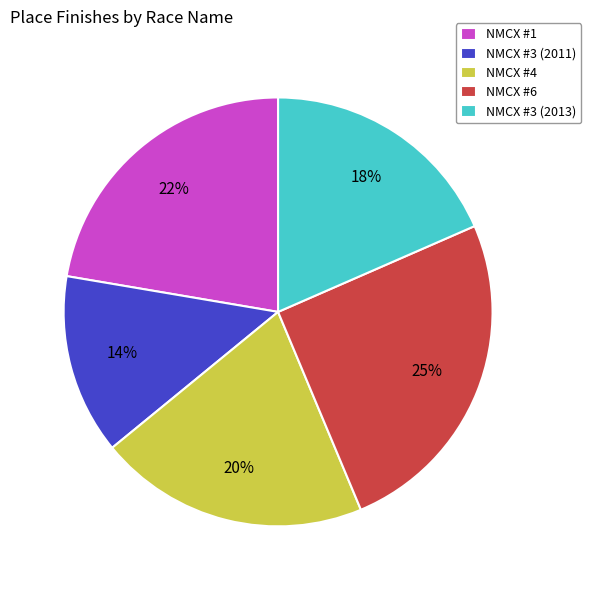

Count the number of slices in the pie.

5